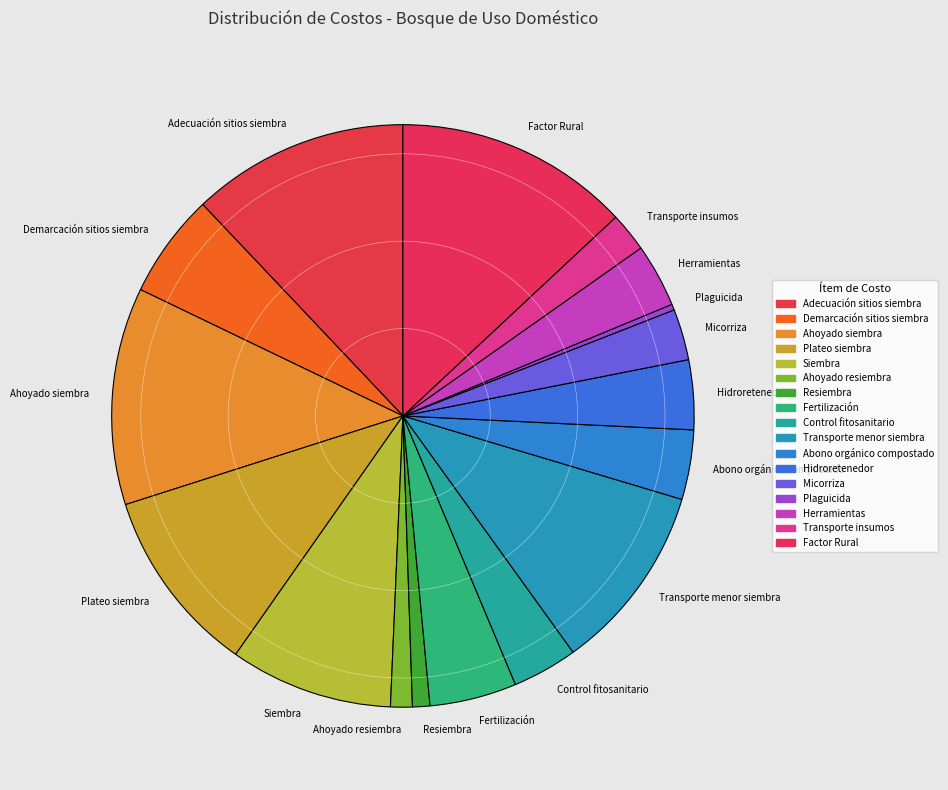

Is it true that Ahoyado resiembra is 11% of the pie?

False